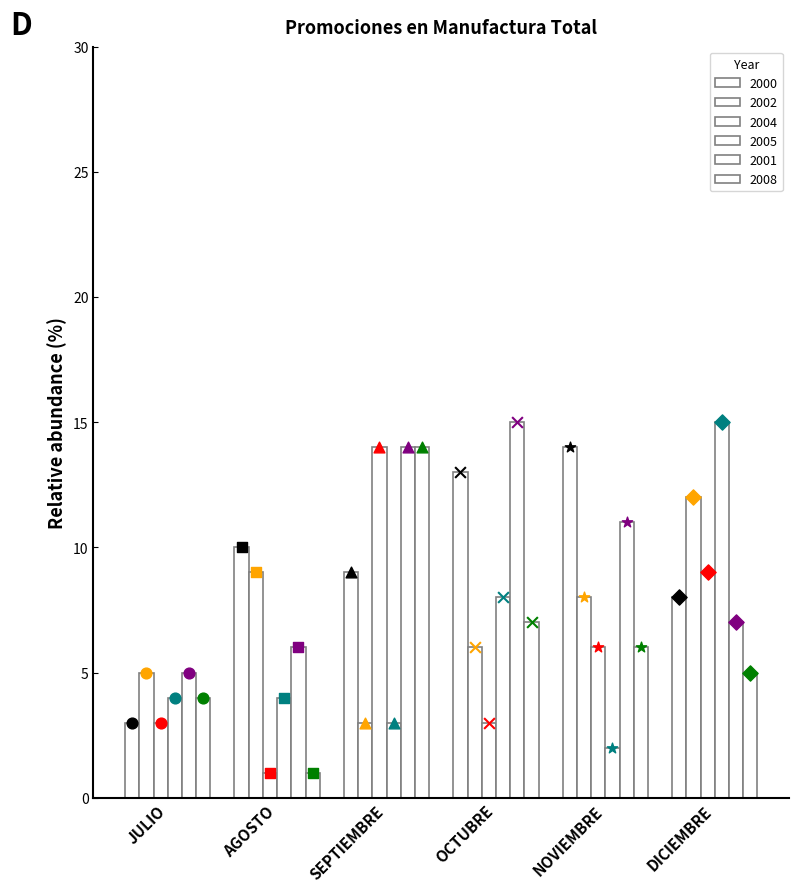

Which series contains the lowest Y value?

2004